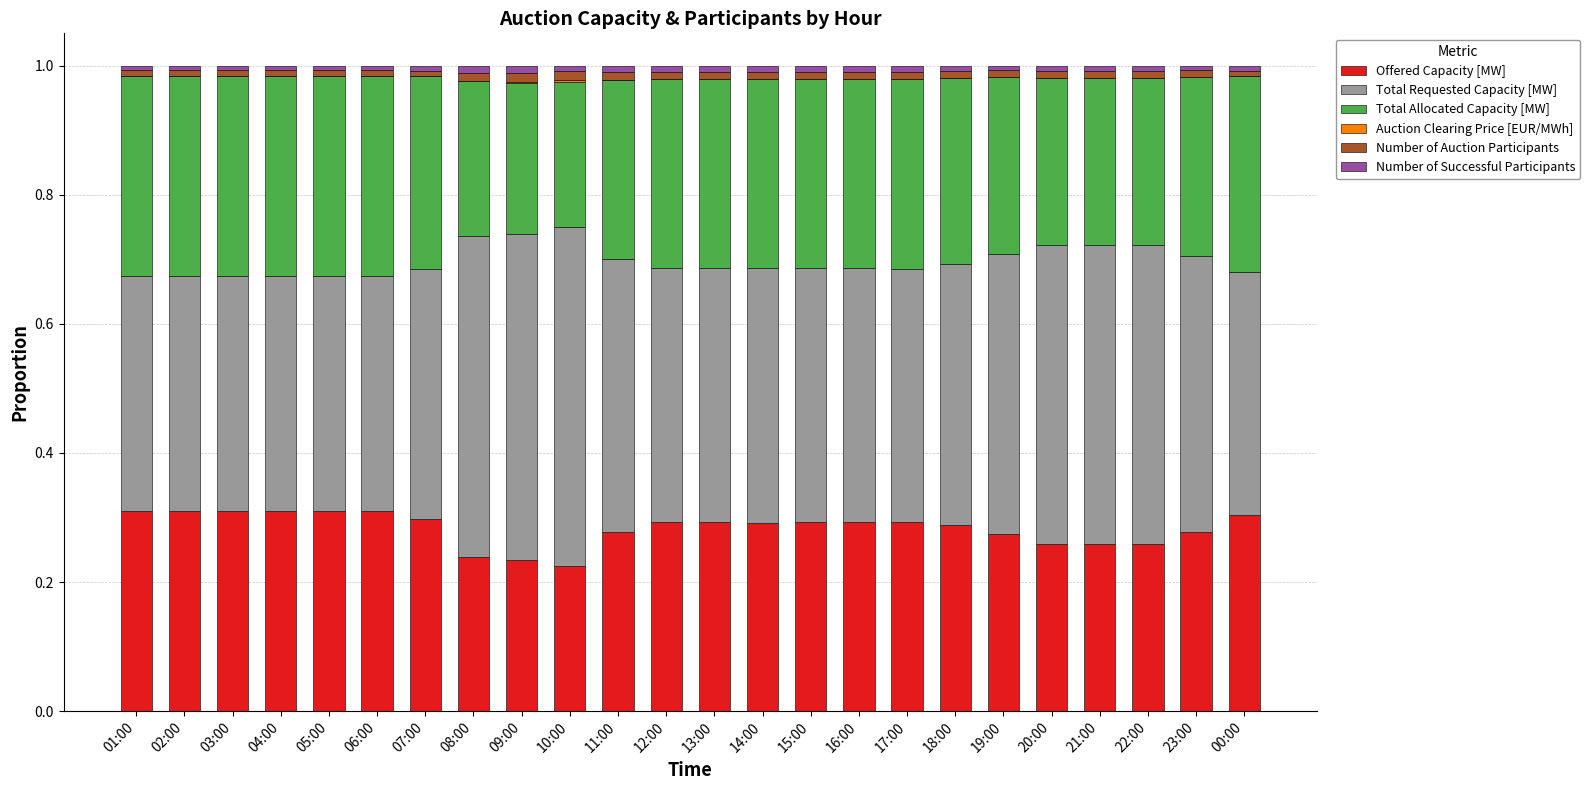

Is it true that Offered Capacity [MW] equals 0.2 at 06:00?

False